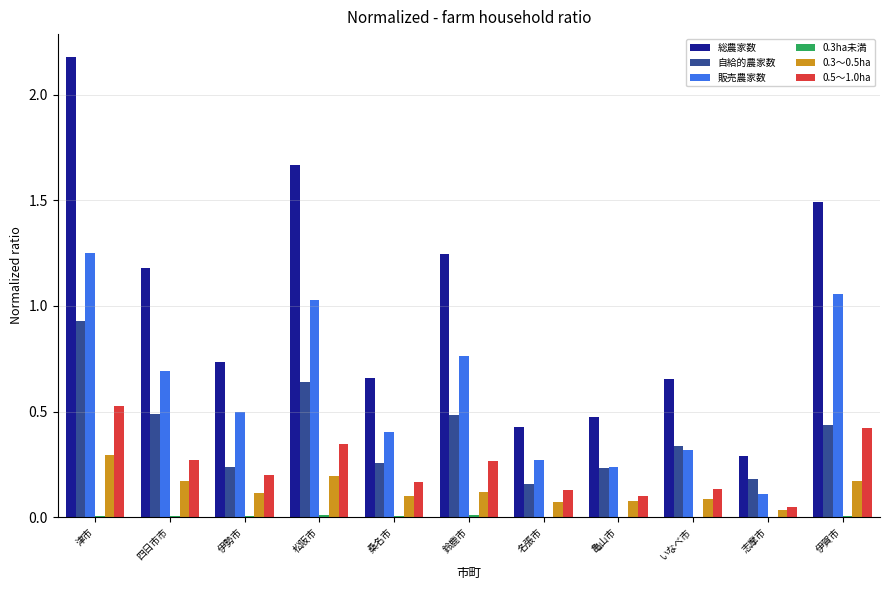

Count the number of data series in this chart.

6